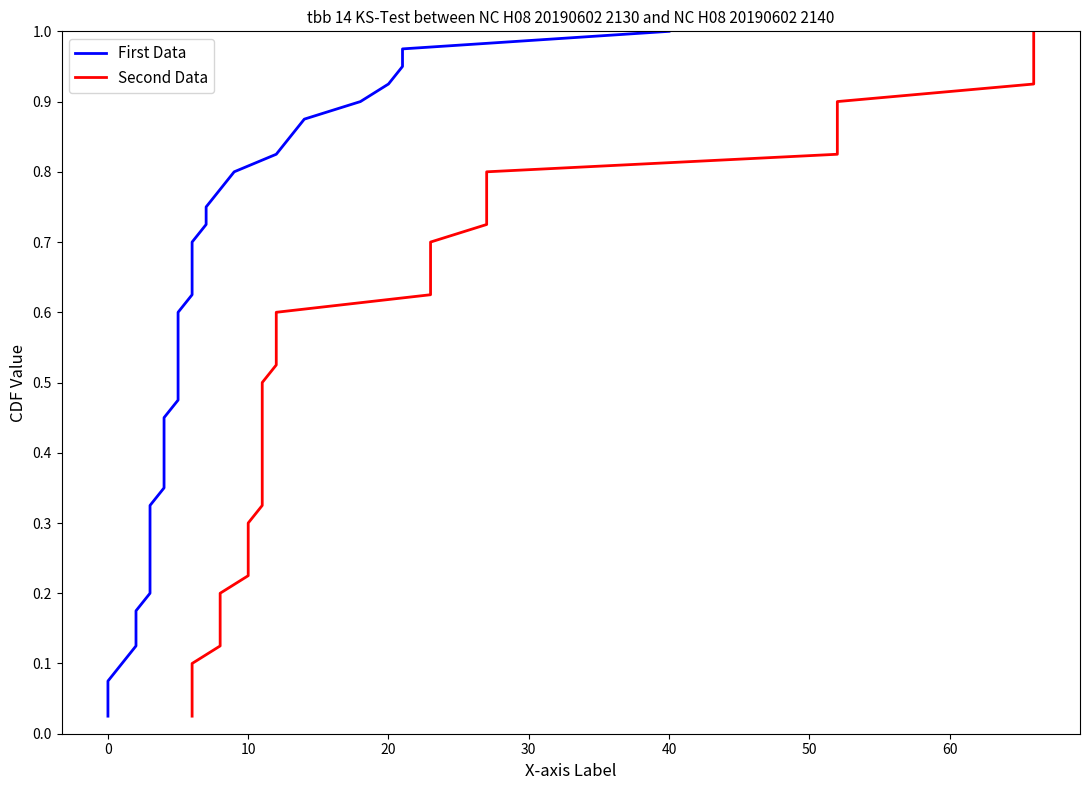

What is the label of the 7th point from the left?

50